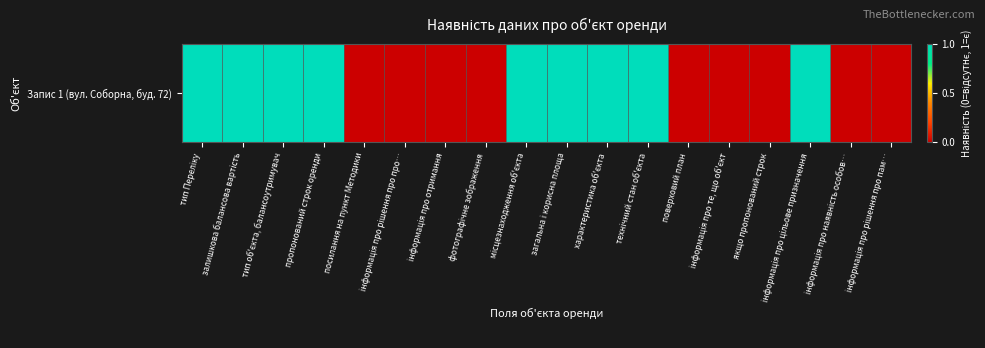

What is the change in value from пропонований строк оренди to якщо пропонований строк?

-1